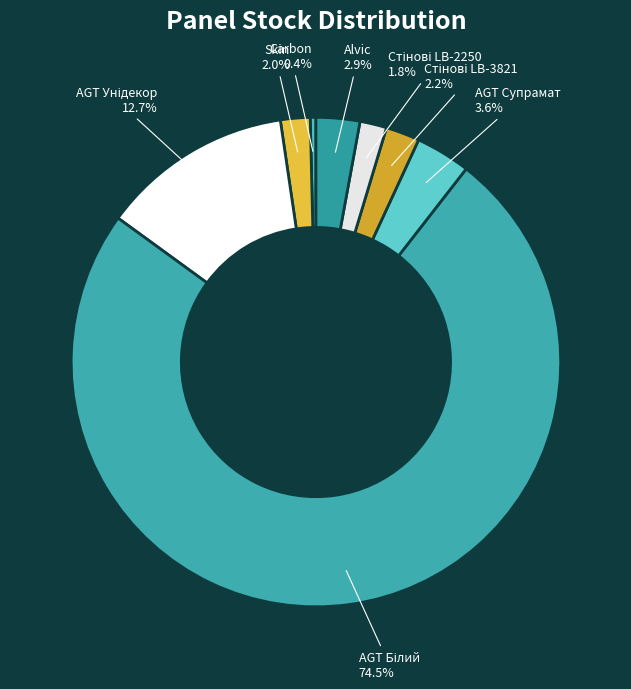

How many slices are in this pie chart?

8